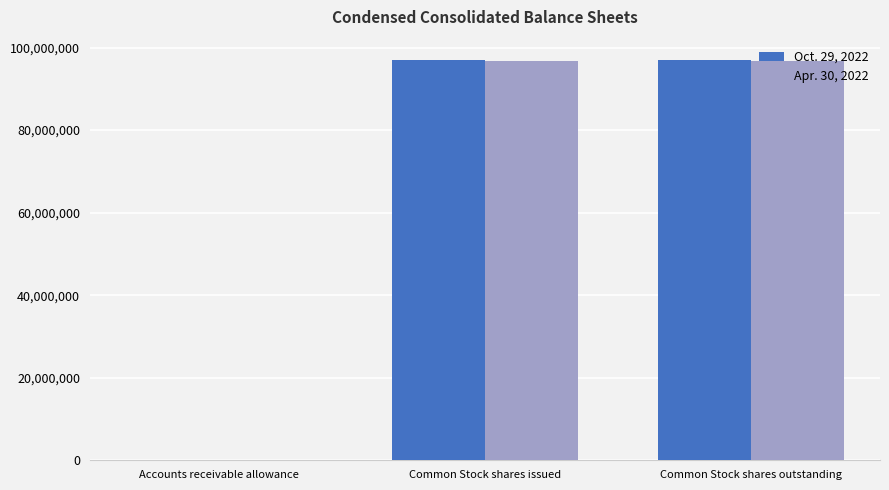

The value of Apr. 30, 2022 at Common Stock shares outstanding is 96762000. True or false?

True